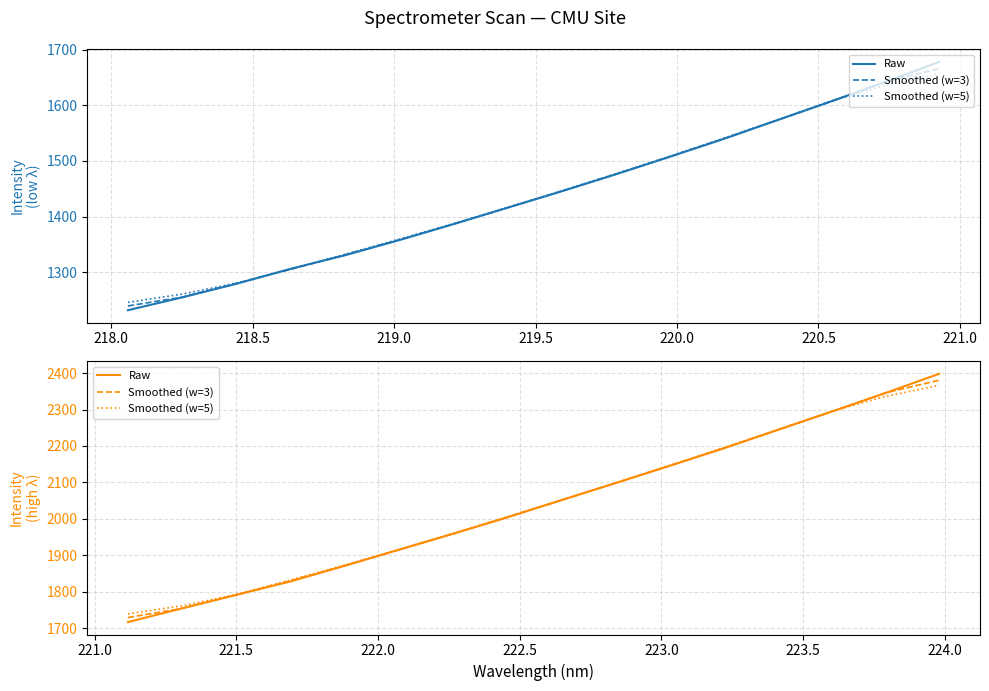

Which series has the widest spread of values?

Raw